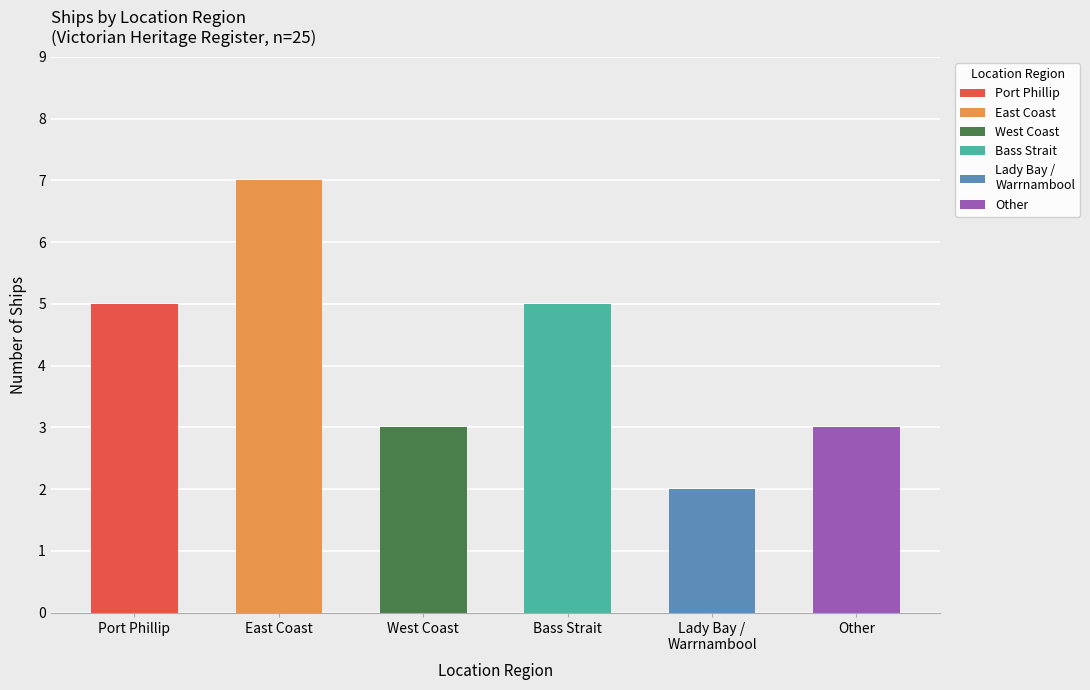

List the labels in order of value, smallest first.

Lady Bay / Warrnambool, West Coast, Other, Port Phillip, Bass Strait, East Coast